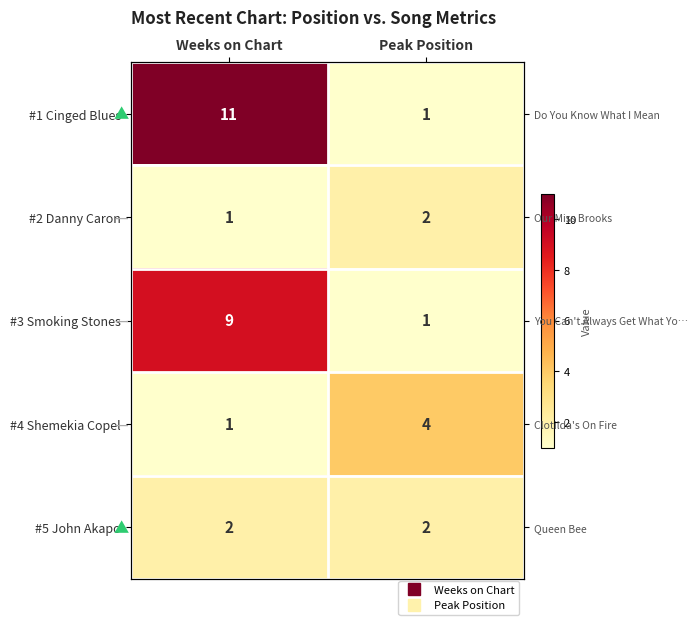

What is the difference between the #2 Danny Caron values at Weeks on Chart and Peak Position?

1